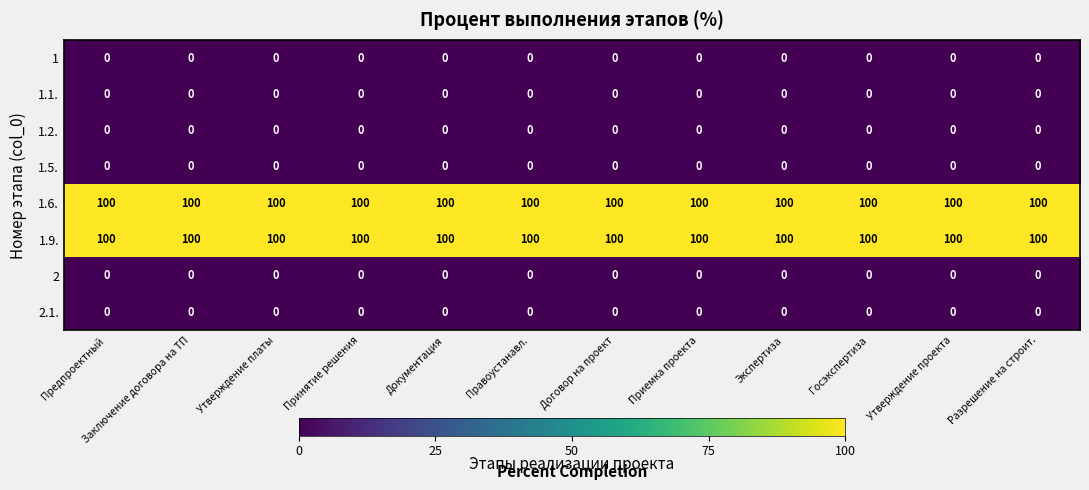

What is the total value across all series at Экспертиза?

200